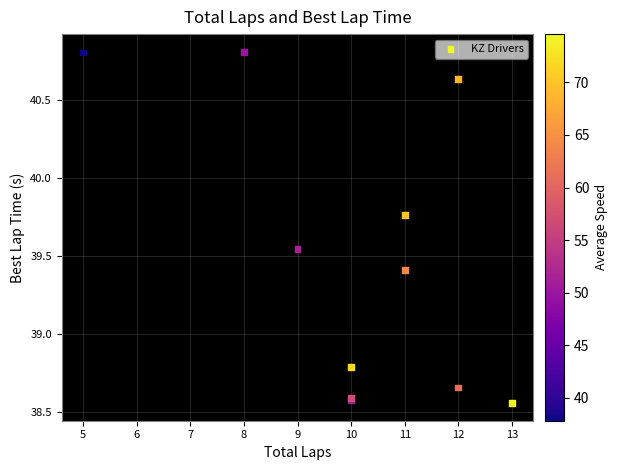

What Y value in the scatter plot is closest to 39?

38.8